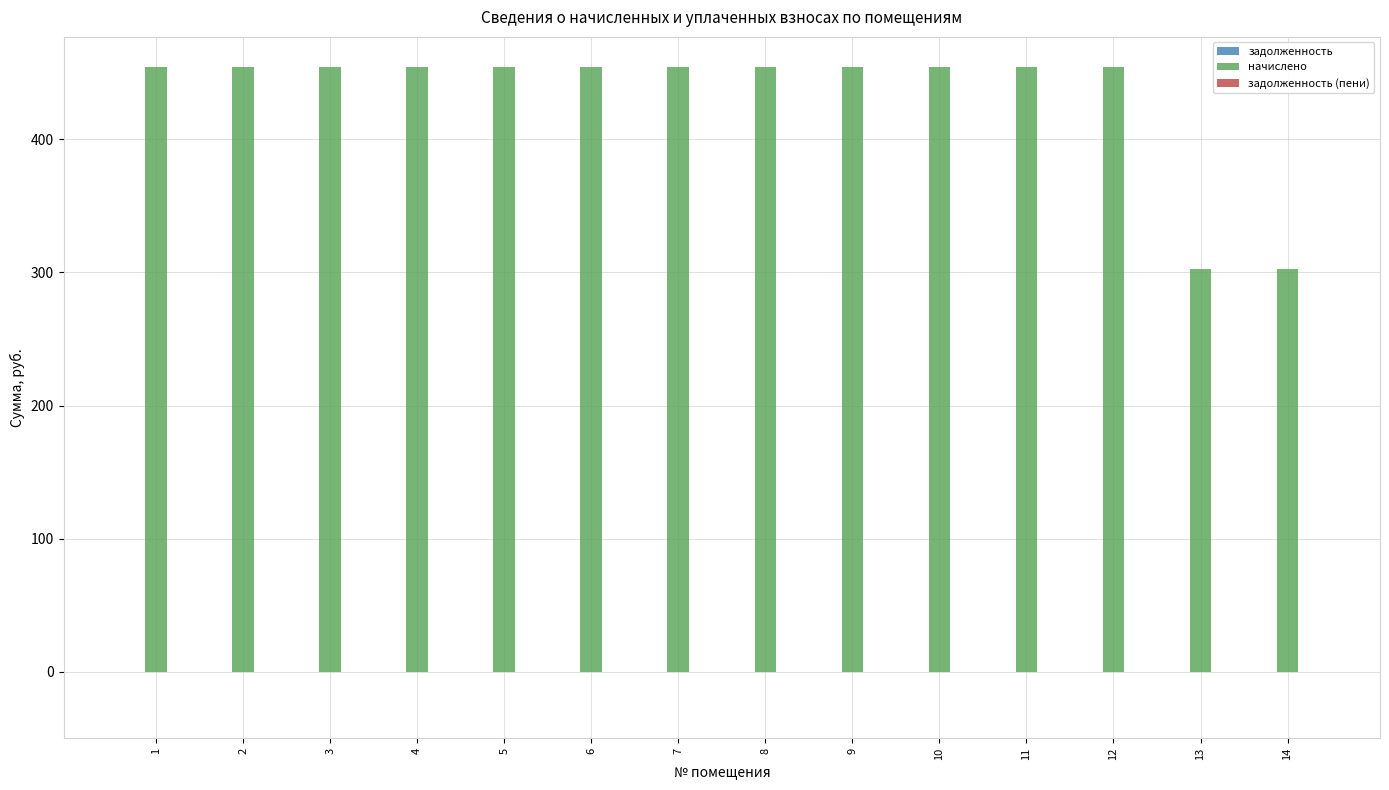

Does the chart contain any negative values?

No